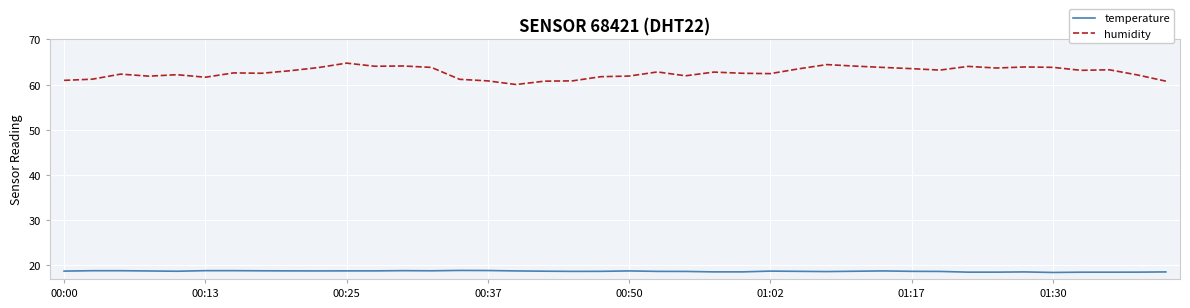

What is the average value of the temperature series?

18.7